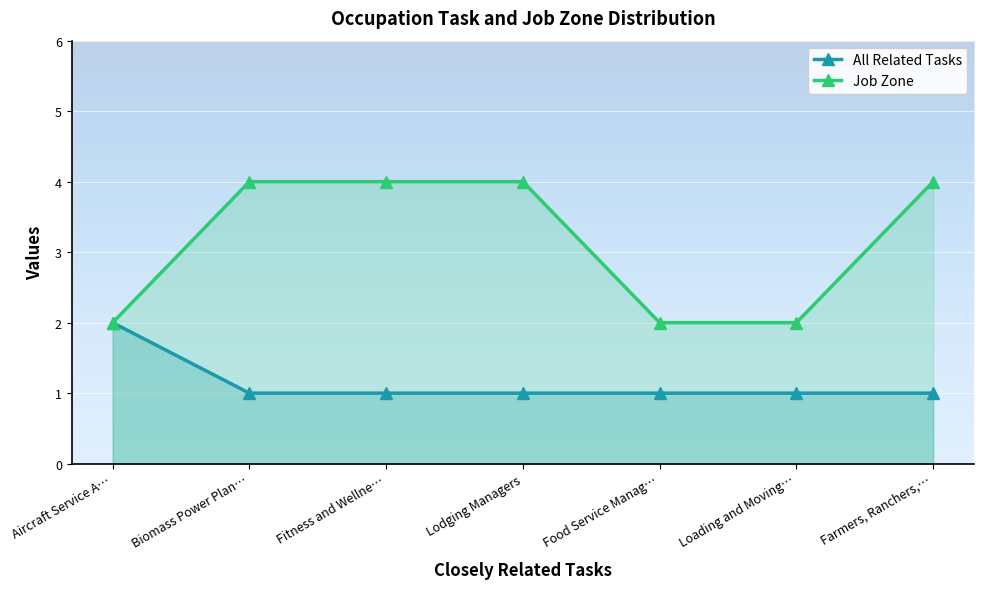

Rank the series by their average value, from highest to lowest.

Job Zone, All Related Tasks